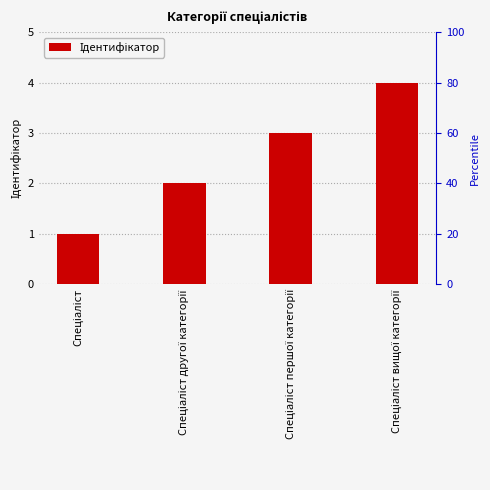

How many values are below 3?

2